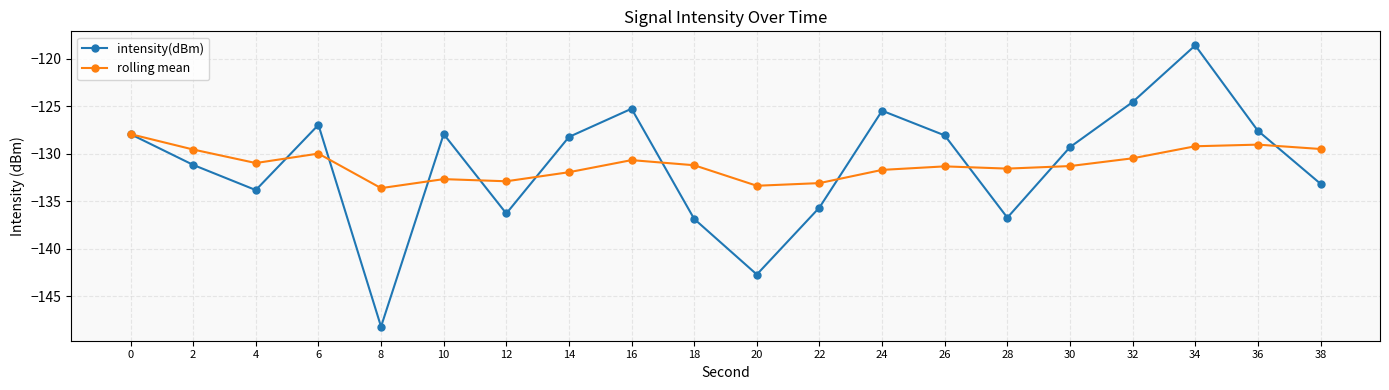

What is the sum of all rolling mean values?

-2622.2